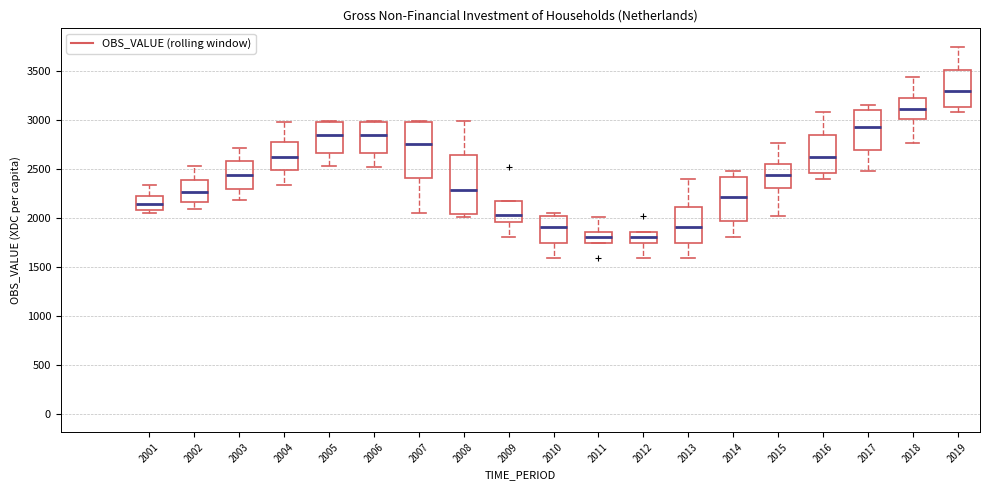

Where is the upper edge of the box at x = 2009 on the y-axis? The values are not printed on the chart, so give them approximately, as read against the axis.

2150